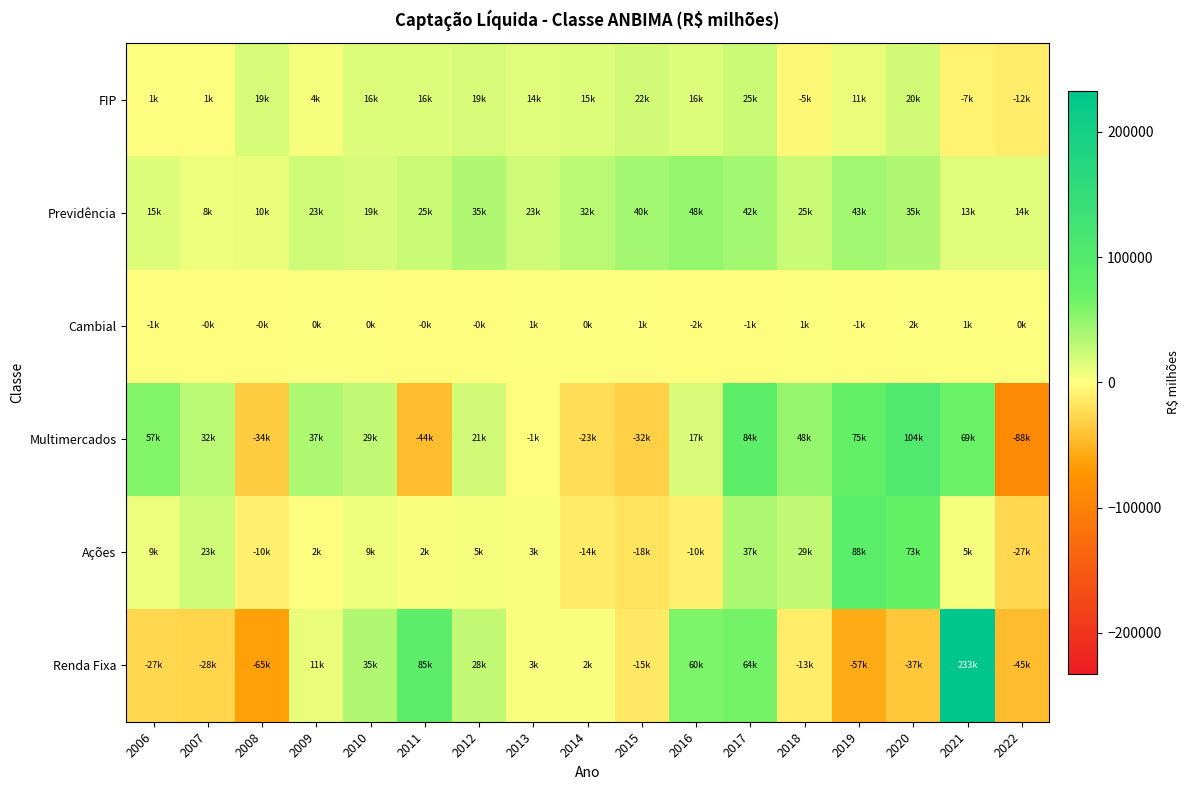

Reading left to right, transcribe all the data shown in this chart.

Renda Fixa: 2006=-27087.5	2007=-27597.9	2008=-64531.2	2009=10611.0	2010=34857.3	2011=85204.0	2012=28182.5	2013=2616.7	2014=2167.5	2015=-15005.3	2016=59631.6	2017=63513.9	2018=-12682.2	2019=-57018.8	2020=-37366.3	2021=232624.2	2022=-44614.8
Ações: 2006=9045.8	2007=23373.3	2008=-9949.5	2009=1634.2	2010=8674.3	2011=2145.3	2012=5256.8	2013=3335.8	2014=-13993.6	2015=-18295.1	2016=-9520.2	2017=36869.3	2018=28982.9	2019=88276.8	2020=72829.9	2021=5420.4	2022=-27113.1
Multimercados: 2006=56631.3	2007=31758.8	2008=-34405.4	2009=36713.8	2010=28895.2	2011=-43715.7	2012=21079.3	2013=-657.8	2014=-22705.1	2015=-32007.4	2016=17283.0	2017=84228.3	2018=48145.8	2019=74656.6	2020=103875.3	2021=68828.9	2022=-88317.0
Cambial: 2006=-777.5	2007=-479.2	2008=-146.4	2009=50.6	2010=241.1	2011=-82.5	2012=-222.9	2013=1215.4	2014=334.5	2015=1419.4	2016=-1560.1	2017=-841.5	2018=545.5	2019=-715.4	2020=1579.8	2021=817.4	2022=179.9
Previdência: 2006=15342.5	2007=8387.1	2008=9954.8	2009=23421.7	2010=19198.7	2011=25430.3	2012=34899.1	2013=23293.7	2014=32375.4	2015=40281.1	2016=47747.6	2017=41713.1	2018=25250.6	2019=42853.6	2020=34790.6	2021=13427.8	2022=13941.9
FIP: 2006=1117.2	2007=753.6	2008=18604.9	2009=4230.7	2010=16138.9	2011=16313.5	2012=18531.9	2013=13950.4	2014=14551.0	2015=21700.5	2016=15634.4	2017=24924.0	2018=-5354.5	2019=10503.4	2020=20047.0	2021=-7276.1	2022=-12318.4